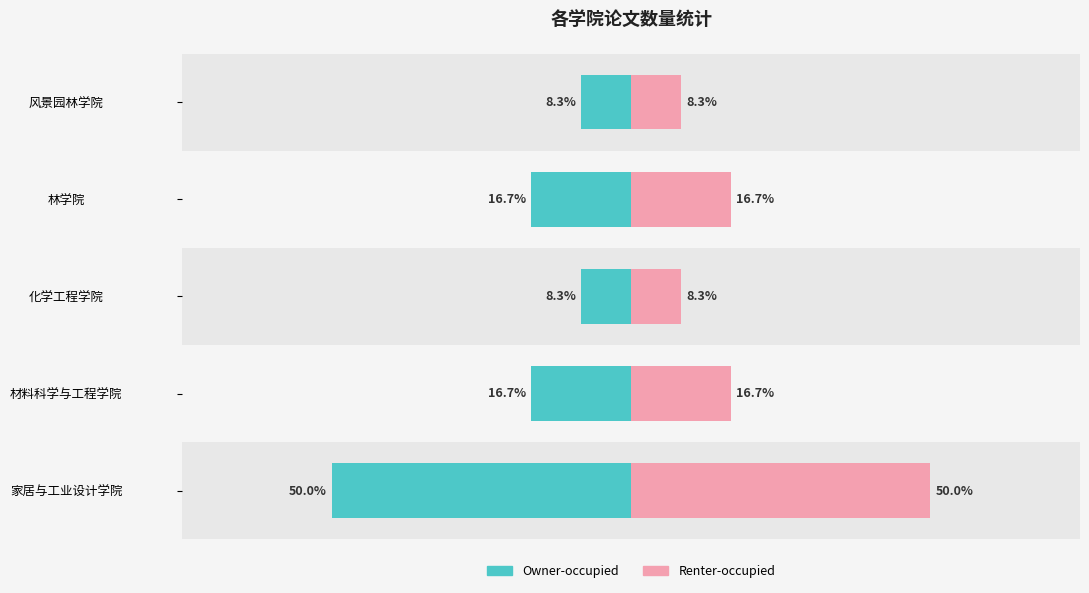

Which series has the largest total across all categories?

Renter-occupied